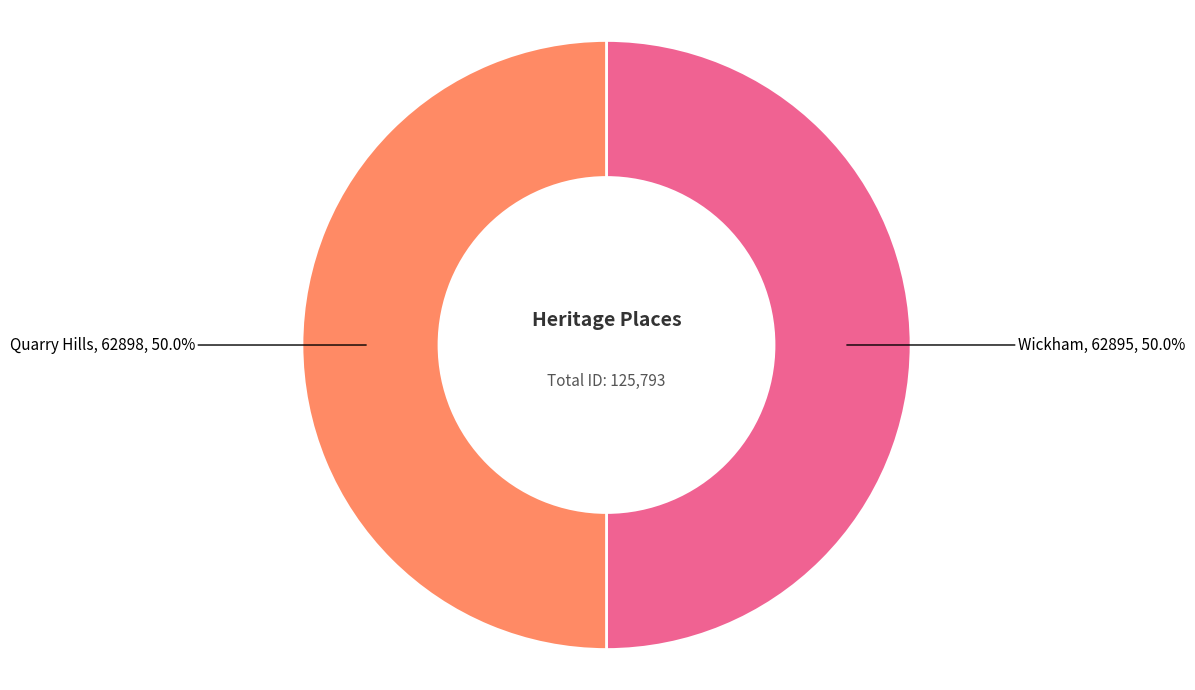

How many slices are in this pie chart?

2